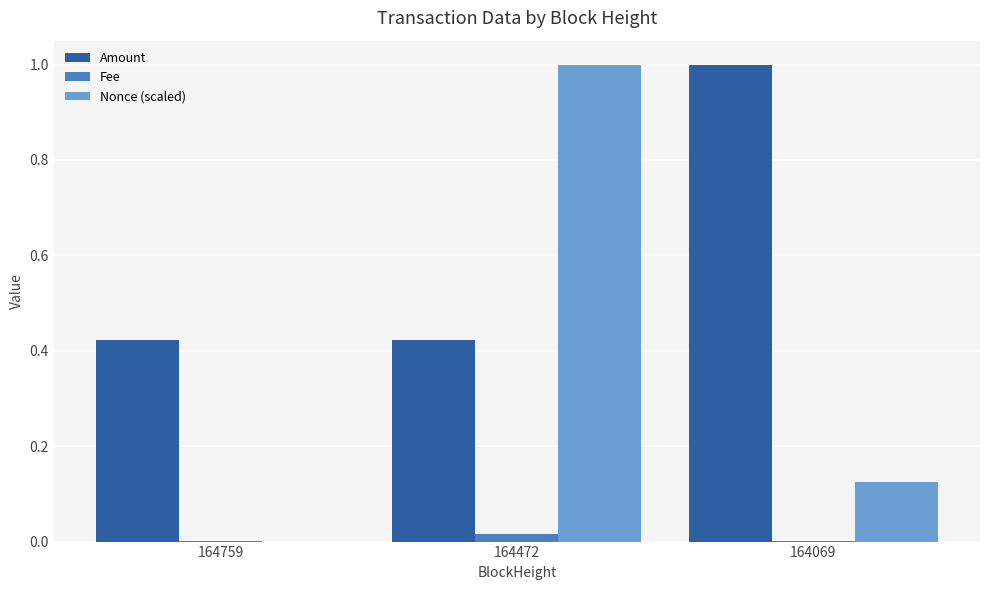

What is the maximum value for Amount?

1.0